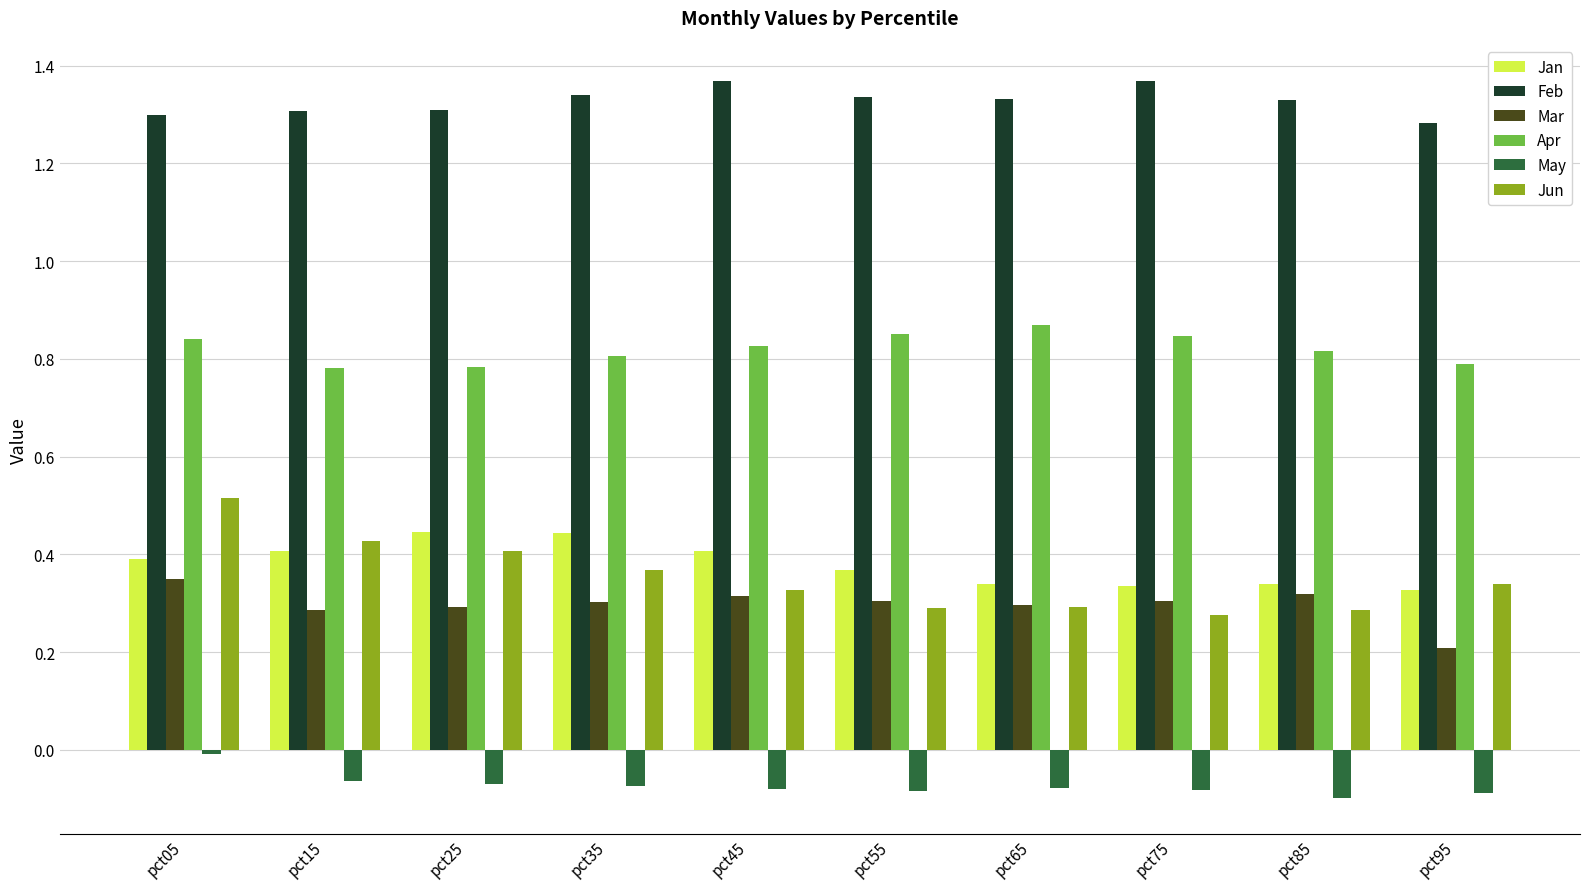

Which series has the largest range (max minus min)?

Jun